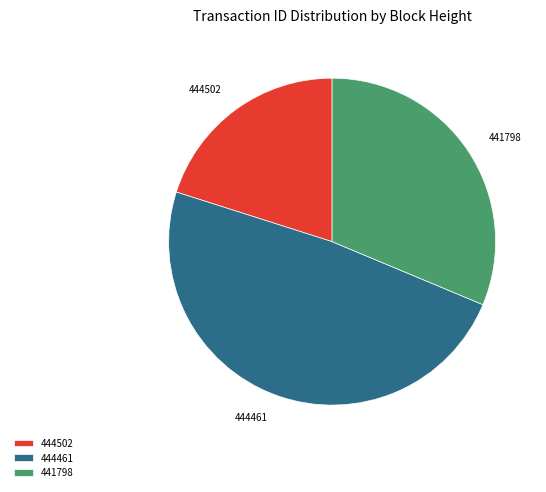

Which slice is the smallest?

444502